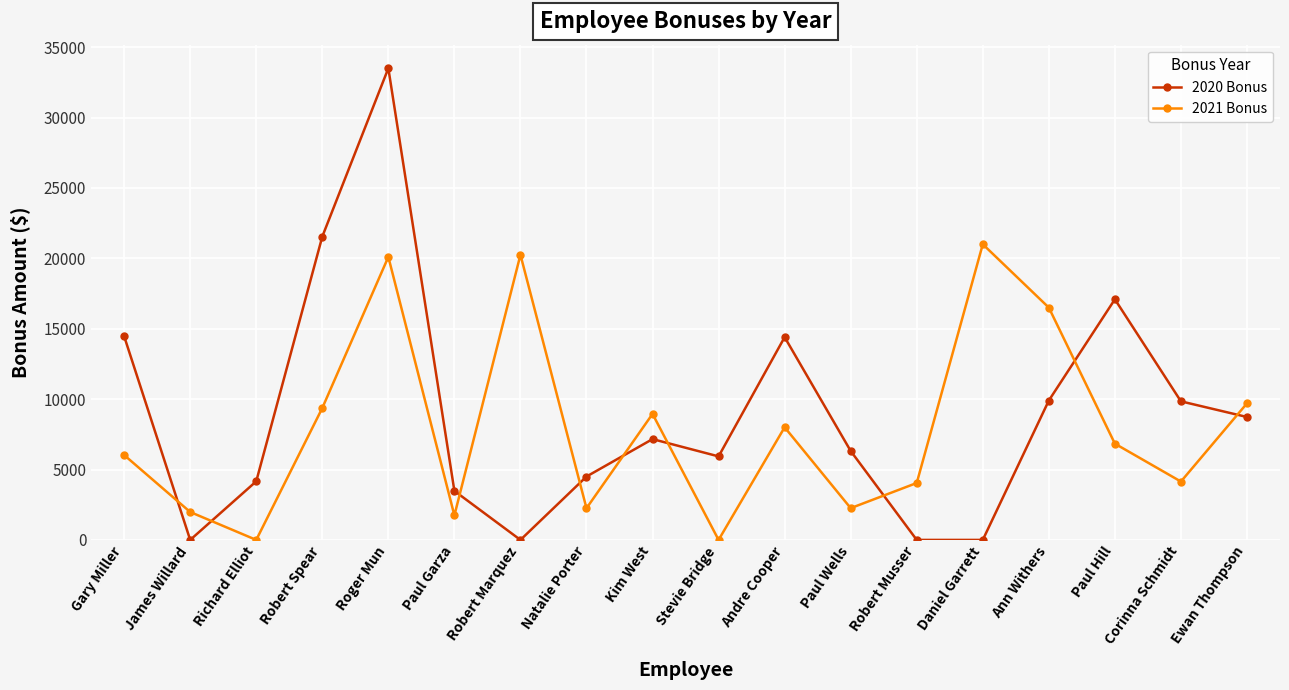

Where is the first local minimum for 2020 Bonus?

James Willard